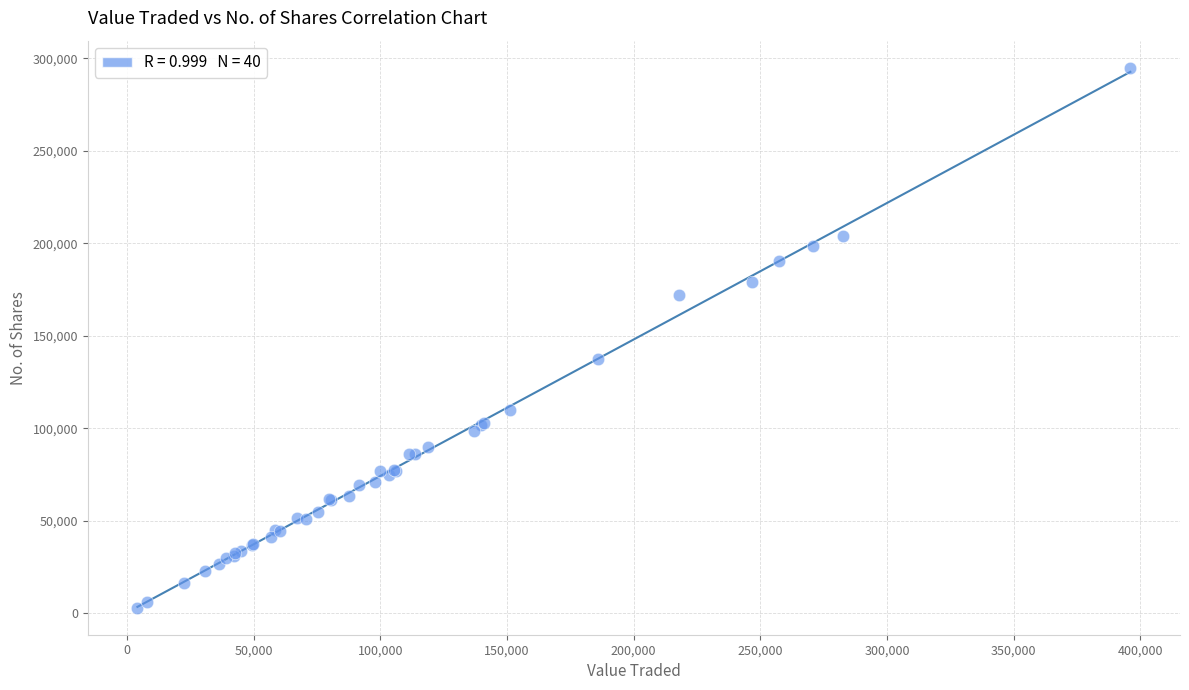

What Y value in the scatter plot is closest to 148978?

137407